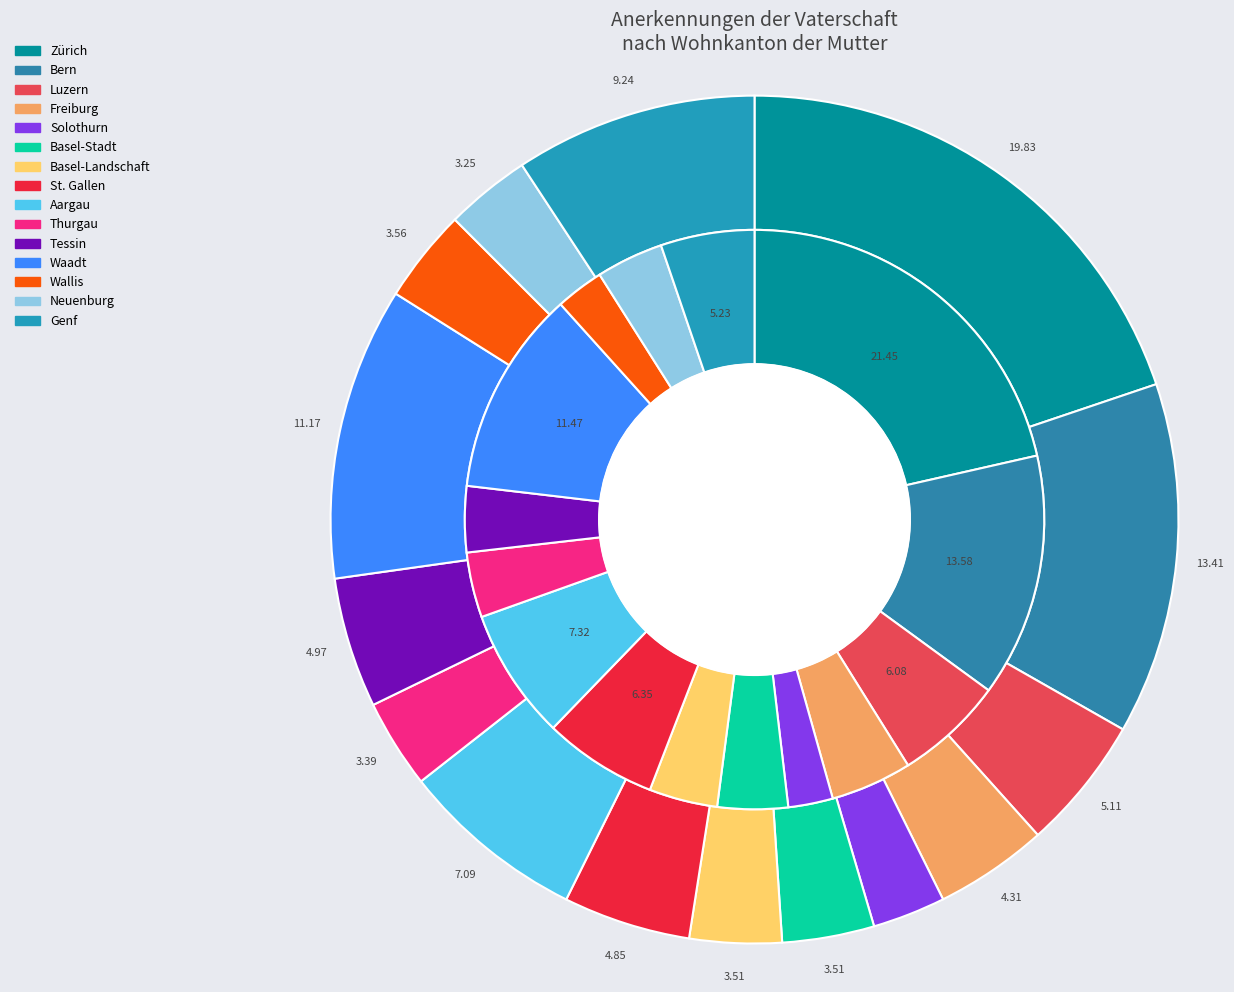

What percentage is the St. Gallen slice, to the nearest percent?

6%